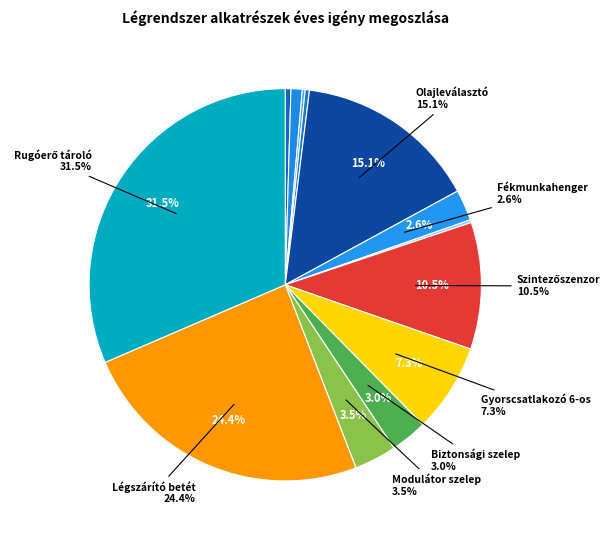

What percentage is the Gyorscsatlakozó 6-os slice, to the nearest percent?

7%